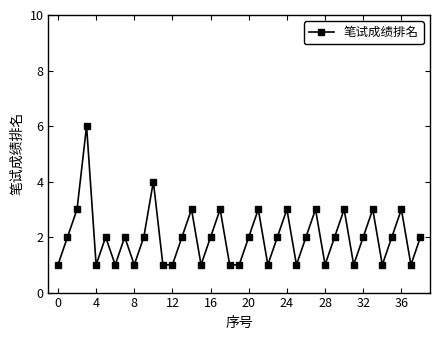

How many distinct data groups are displayed?

1